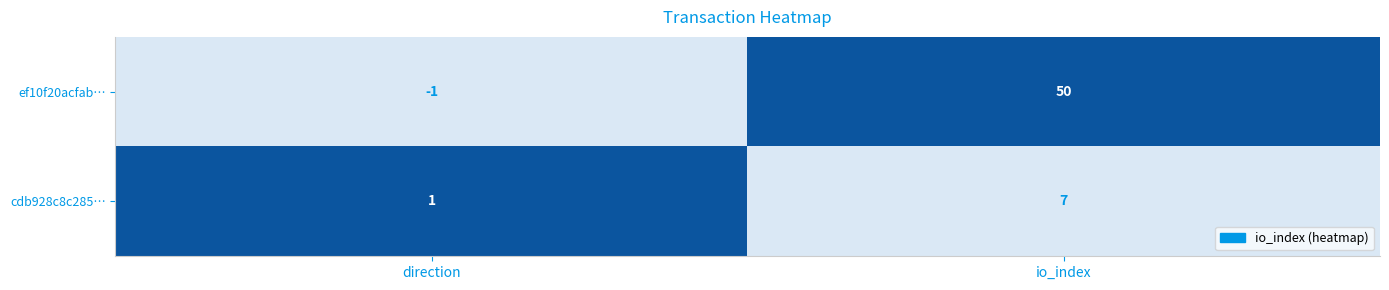

How many data points does each series have?

2